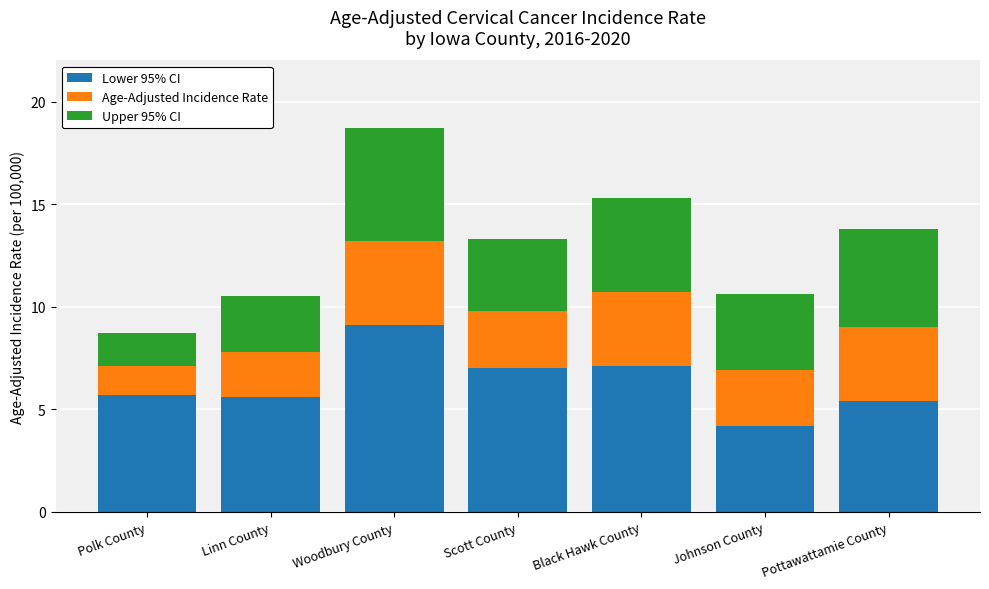

Is it true that Lower 95% CI equals 5.4 at Pottawattamie County?

True